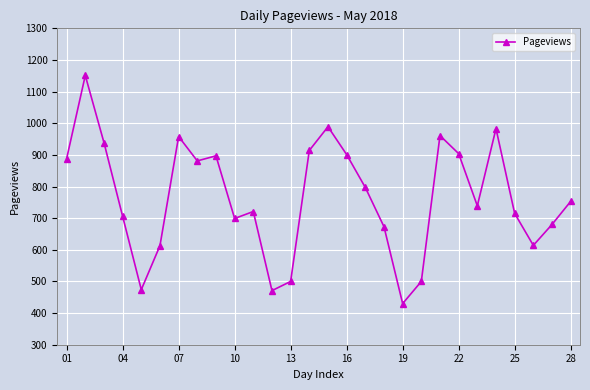

What is the difference between the maximum and second lowest values?

680